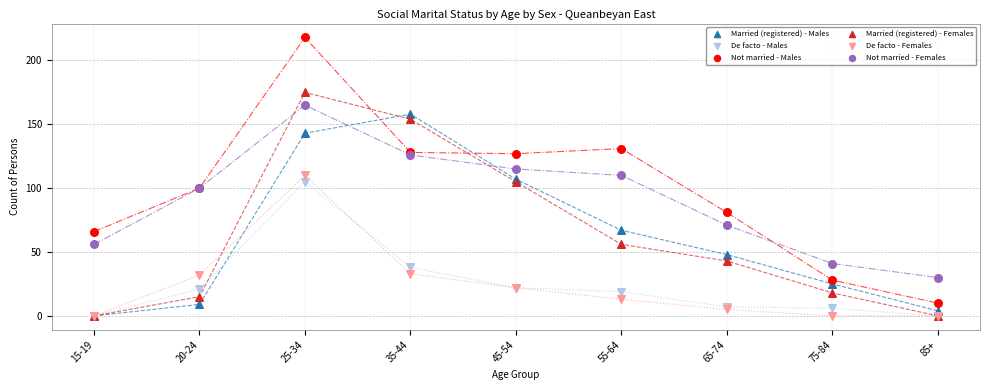

What are all the series names shown in the legend?

Married (registered) - Males, De facto - Males, Not married - Males, Married (registered) - Females, De facto - Females, Not married - Females